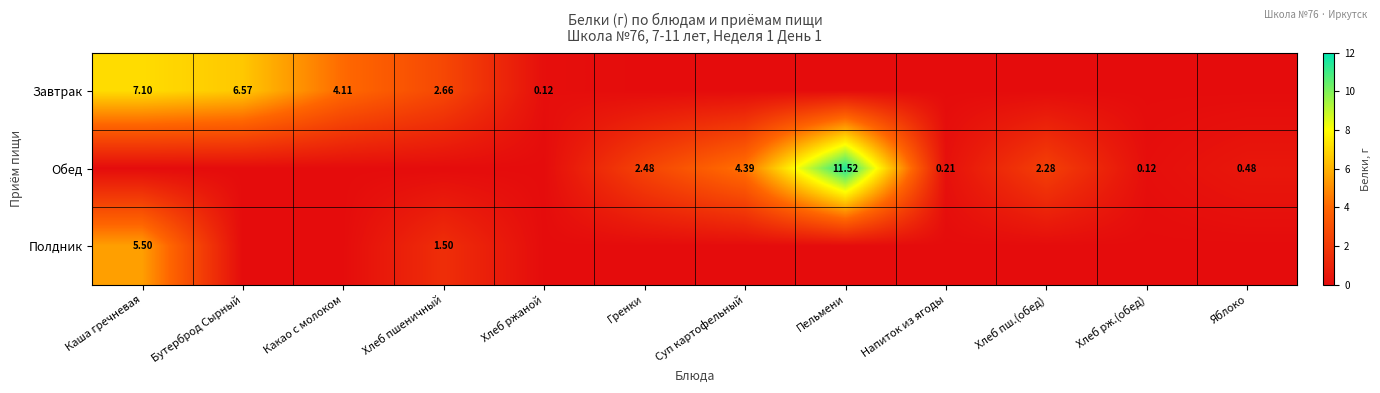

Which label corresponds to the largest value in the chart?

Пельмени